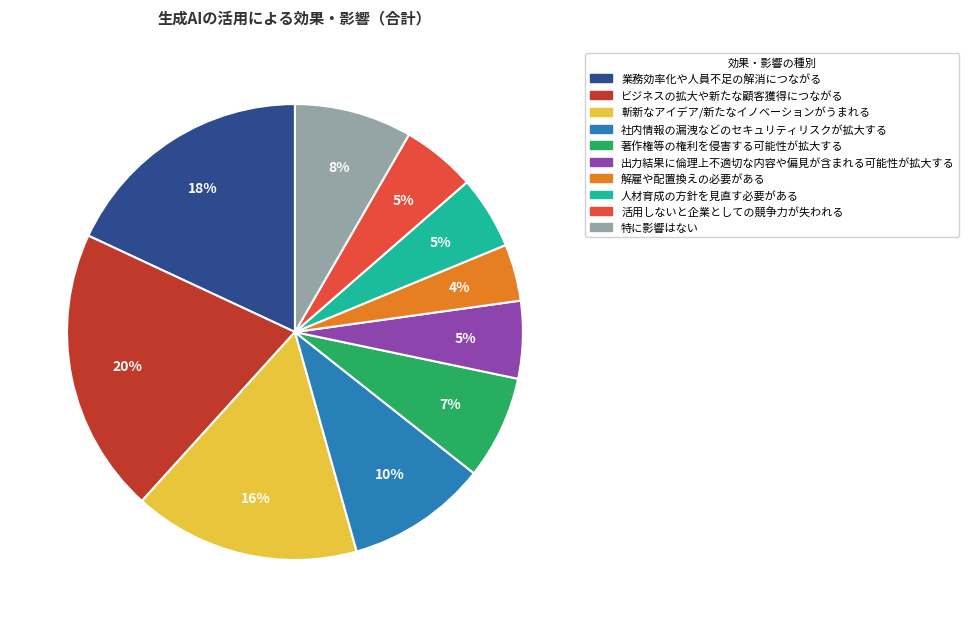

To the nearest percent, what portion does 社内情報の漏洩などのセキュリティリスクが拡大する represent?

10%